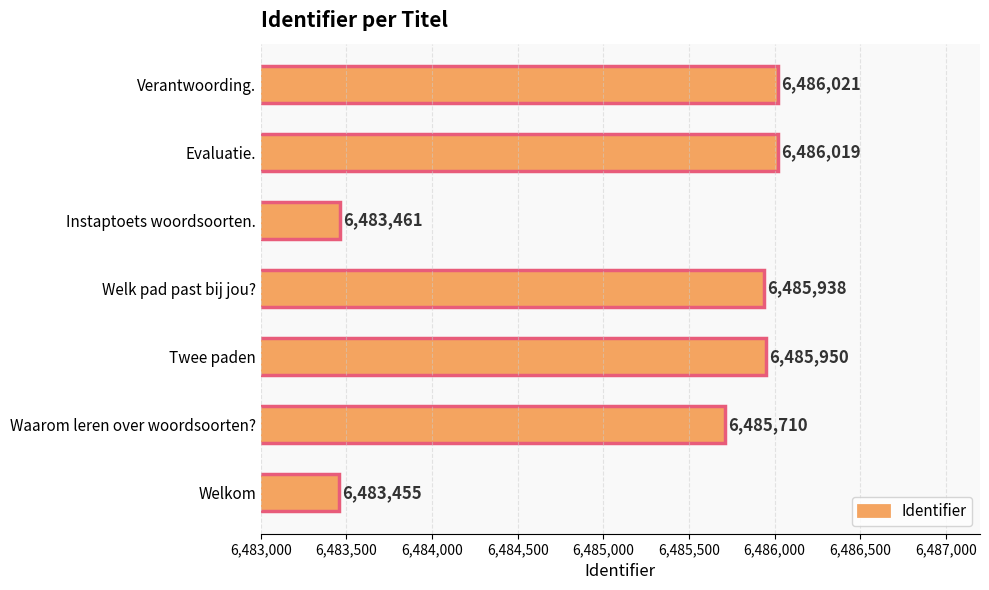

Rank the categories by value from lowest to highest.

Welkom, Instaptoets woordsoorten., Waarom leren over woordsoorten?, Welk pad past bij jou?, Twee paden, Evaluatie., Verantwoording.